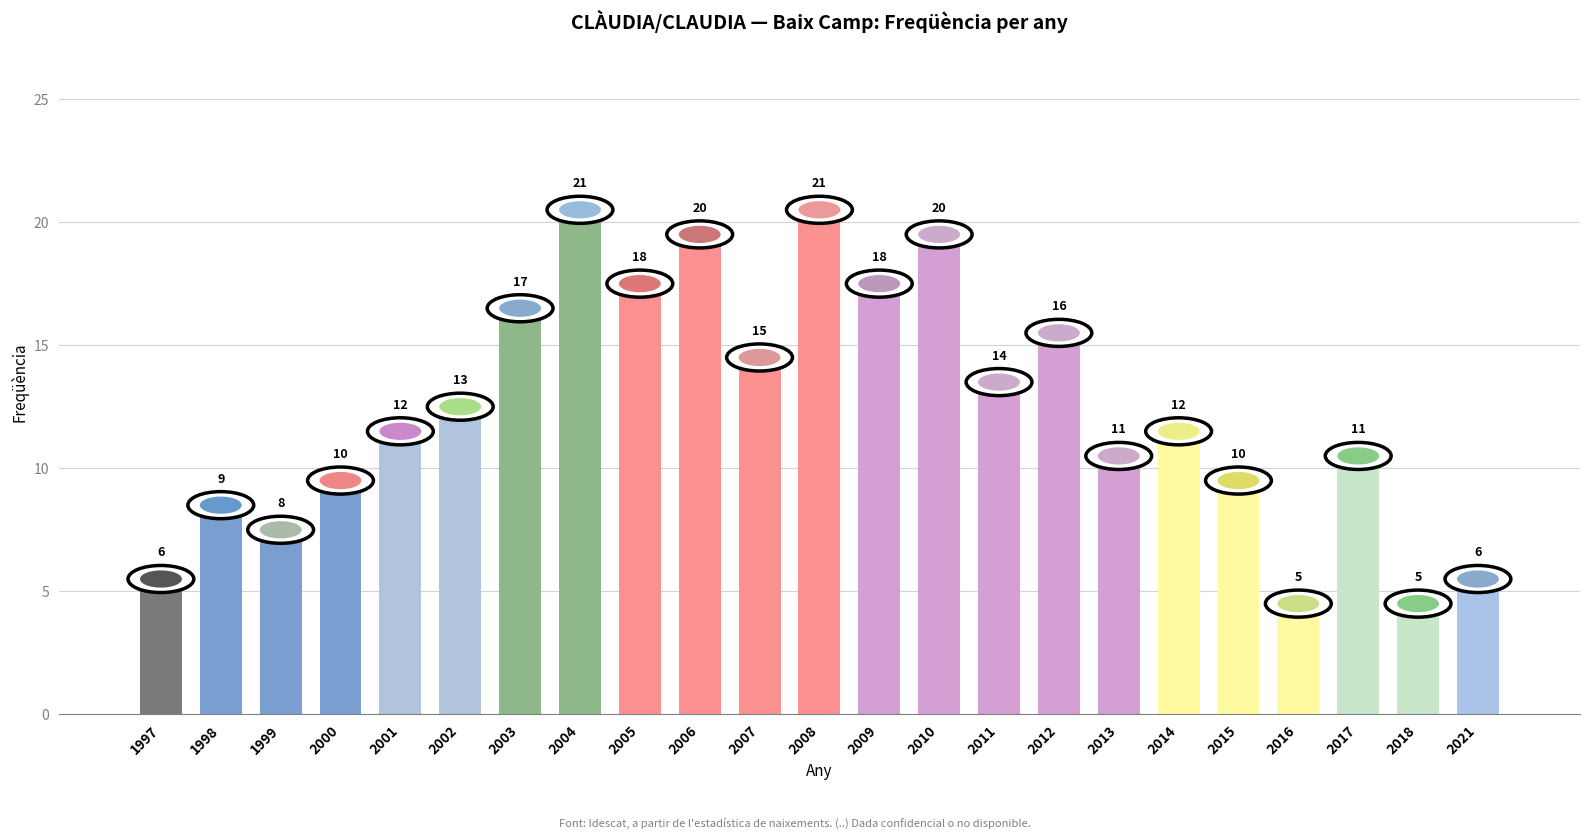

Where is the data nearest to the value 13?

2002